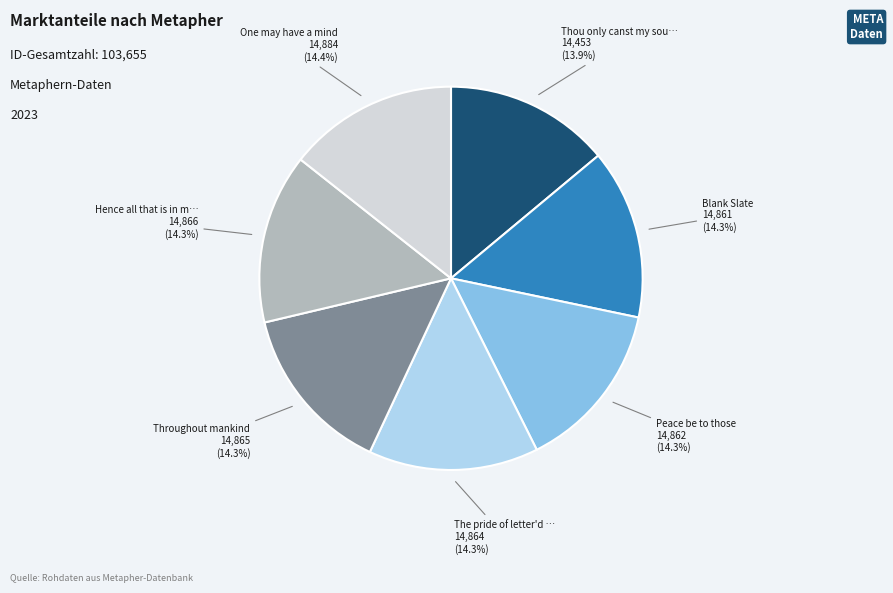

How many slices are in this pie chart?

7